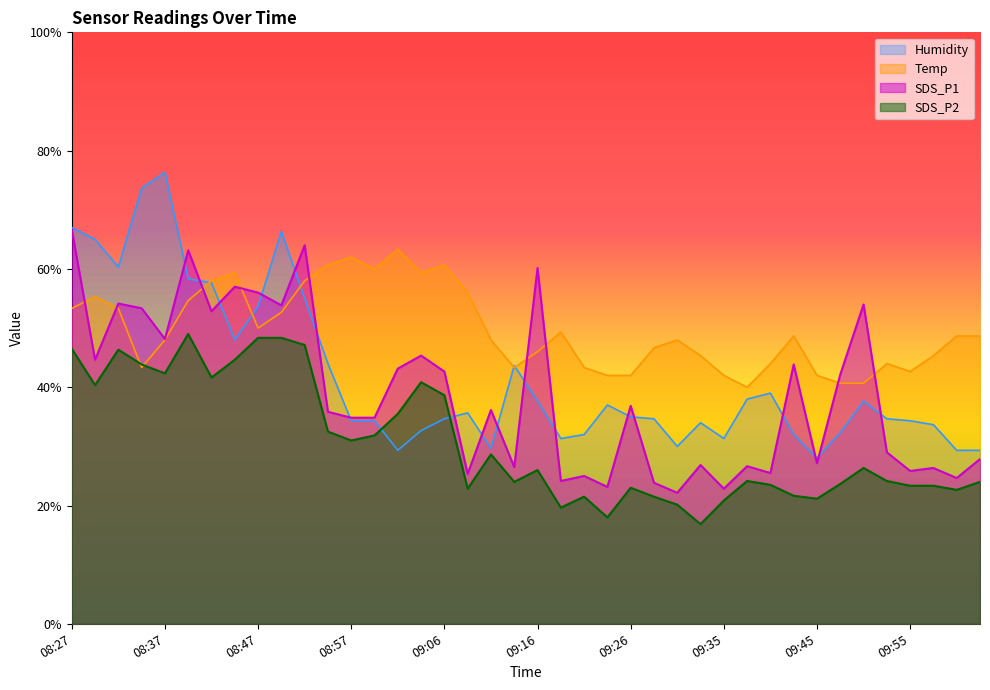

Reading left to right, extract all data points from this chart.

SDS_P1: 08:27=66.6	08:30=44.6	08:32=54.1	08:35=53.3	08:37=48.1	08:39=63.1	08:42=52.8	08:44=57.0	08:47=56.0	08:49=53.8	08:52=64.0	08:54=35.8	08:57=34.8	08:59=34.8	09:01=43.1	09:04=45.3	09:06=42.6	09:09=25.3	09:11=36.1	09:14=26.5	09:16=60.1	09:18=24.1	09:21=25.0	09:23=23.1	09:26=36.8	09:28=23.8	09:31=22.1	09:33=26.8	09:35=22.8	09:38=26.6	09:40=25.5	09:43=43.8	09:45=27.1	09:48=42.1	09:50=54.0	09:53=29.0	09:55=25.8	09:57=26.3	10:00=24.6	10:03=27.8
SDS_P2: 08:27=46.5	08:30=40.3	08:32=46.3	08:35=43.8	08:37=42.3	08:39=49.0	08:42=41.6	08:44=44.6	08:47=48.3	08:49=48.3	08:52=47.1	08:54=32.5	08:57=31.0	08:59=31.8	09:01=35.5	09:04=40.8	09:06=38.6	09:09=22.8	09:11=28.6	09:14=24.0	09:16=26.0	09:18=19.6	09:21=21.5	09:23=18.0	09:26=23.0	09:28=21.5	09:31=20.1	09:33=16.8	09:35=20.8	09:38=24.1	09:40=23.5	09:43=21.6	09:45=21.1	09:48=23.6	09:50=26.3	09:53=24.1	09:55=23.3	09:57=23.3	10:00=22.6	10:03=24.0
Temp: 08:27=53.3	08:30=55.3	08:32=53.3	08:35=43.3	08:37=48.0	08:39=54.7	08:42=58.0	08:44=59.3	08:47=50.0	08:49=52.7	08:52=58.0	08:54=60.7	08:57=62.0	08:59=60.0	09:01=63.3	09:04=59.3	09:06=60.7	09:09=56.0	09:11=48.0	09:14=43.3	09:16=46.0	09:18=49.3	09:21=43.3	09:23=42.0	09:26=42.0	09:28=46.7	09:31=48.0	09:33=45.3	09:35=42.0	09:38=40.0	09:40=44.0	09:43=48.7	09:45=42.0	09:48=40.7	09:50=40.7	09:53=44.0	09:55=42.7	09:57=45.3	10:00=48.7	10:03=48.7
Humidity: 08:27=67.0	08:30=65.0	08:32=60.3	08:35=73.7	08:37=76.3	08:39=58.3	08:42=57.7	08:44=48.0	08:47=53.7	08:49=66.3	08:52=55.0	08:54=44.0	08:57=34.3	08:59=34.3	09:01=29.3	09:04=32.7	09:06=34.7	09:09=35.7	09:11=29.7	09:14=43.7	09:16=37.7	09:18=31.3	09:21=32.0	09:23=37.0	09:26=35.0	09:28=34.7	09:31=30.0	09:33=34.0	09:35=31.3	09:38=38.0	09:40=39.0	09:43=32.0	09:45=28.0	09:48=32.3	09:50=37.7	09:53=34.7	09:55=34.3	09:57=33.7	10:00=29.3	10:03=29.3